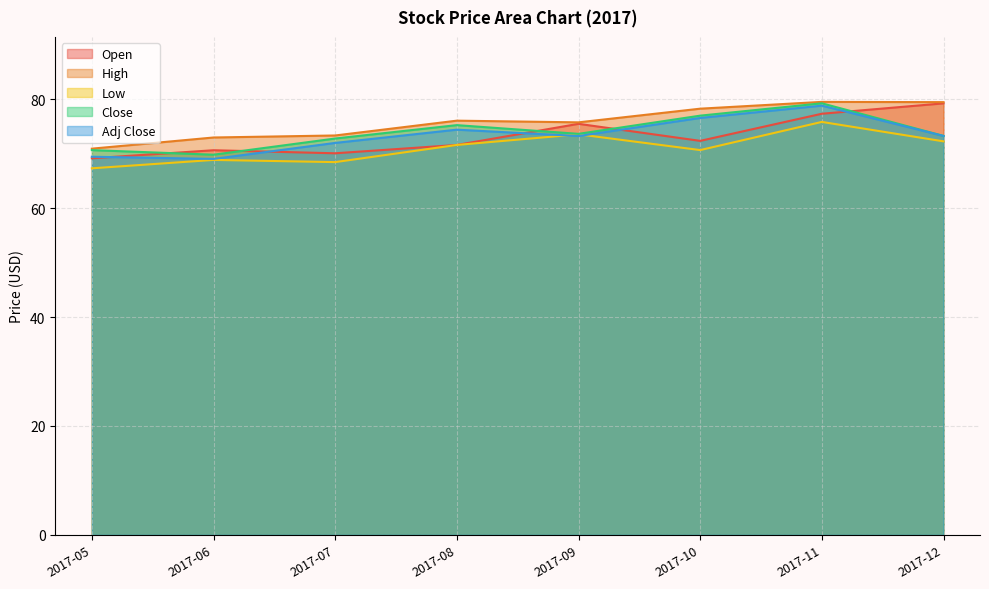

Which category has the lowest value in the Adj Close series?

2017-06